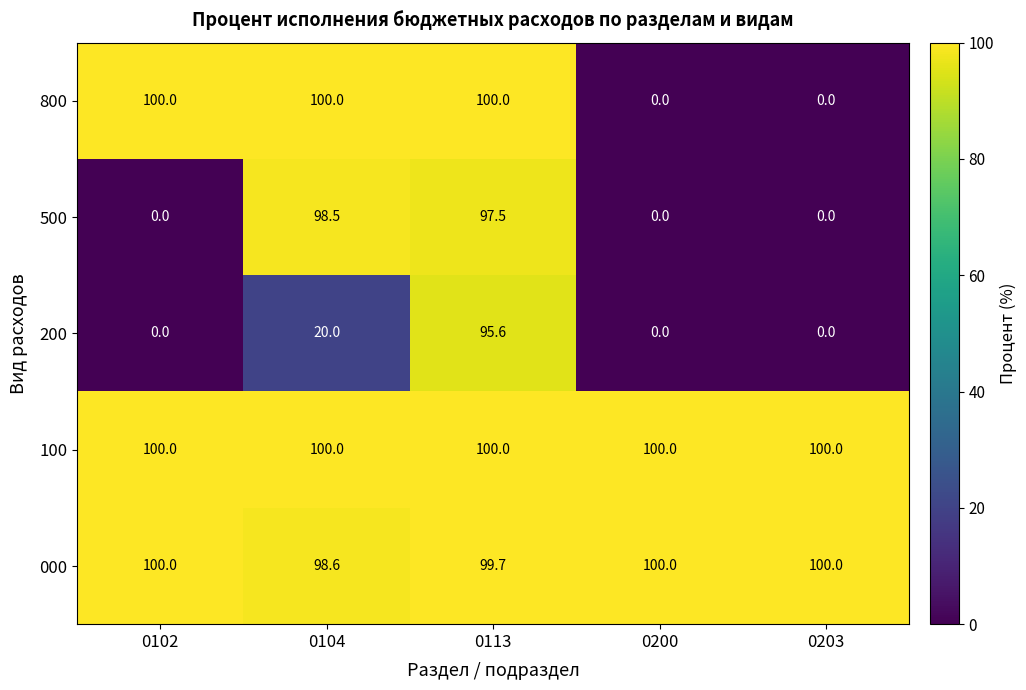

Reading left to right, transcribe all the data shown in this chart.

800: 100.0	100.0	100.0	0.0	0.0
500: 0.0	98.5	97.5	0.0	0.0
200: 0.0	20.0	95.6	0.0	0.0
100: 100.0	100.0	100.0	100.0	100.0
000: 100.0	98.6	99.7	100.0	100.0